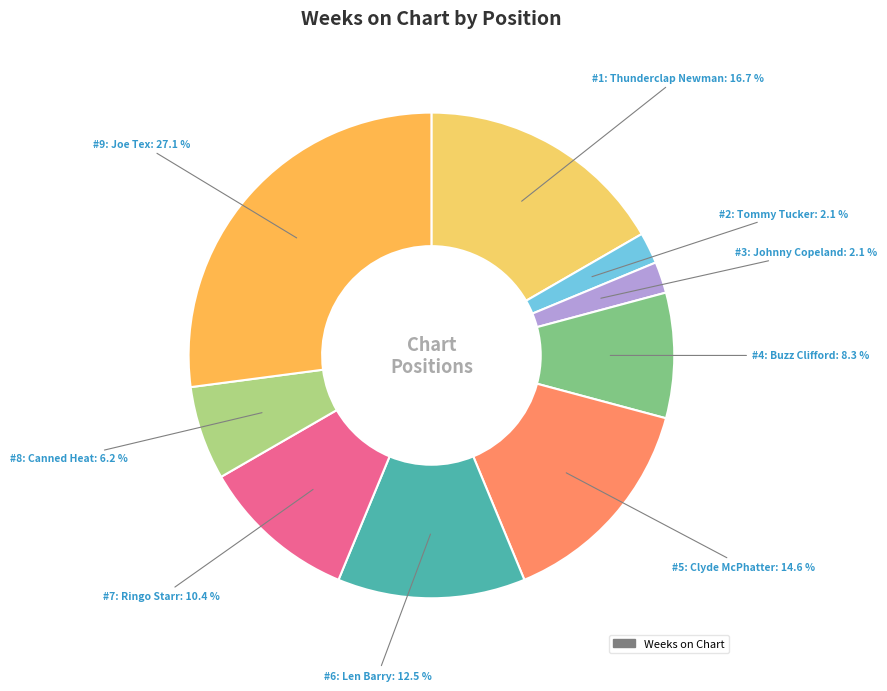

Rank the categories by value from lowest to highest.

2, 3, 8, 4, 7, 6, 5, 1, 9